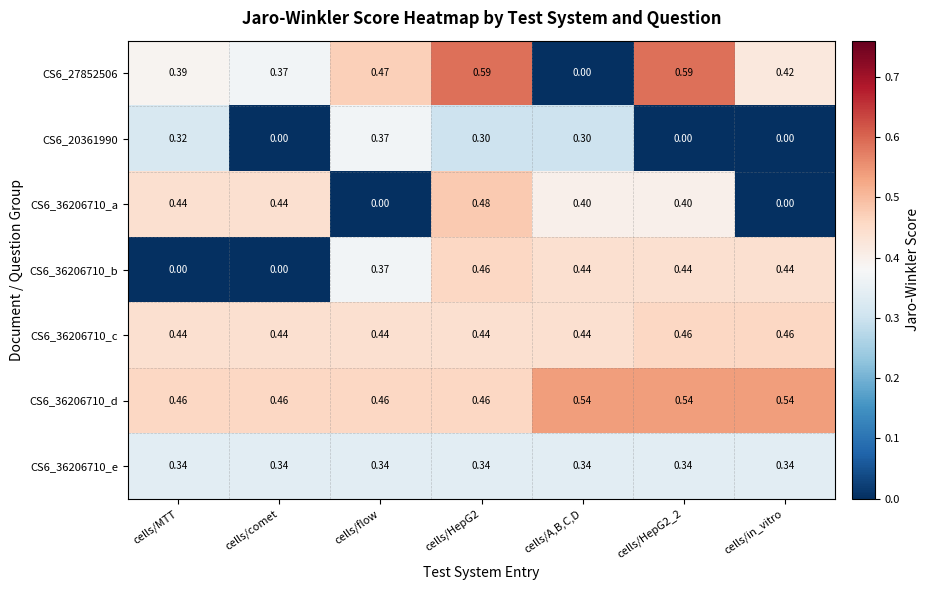

Is the value of CS6_27852506 at cells/in_vitro greater than the value of CS6_36206710_c at cells/A,B,C,D?

No